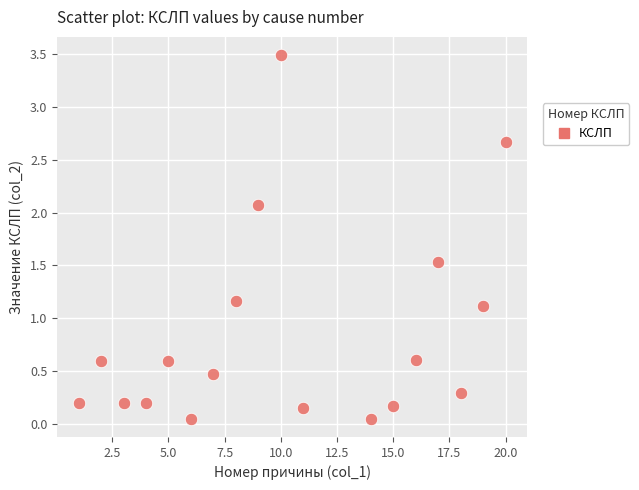

What is the range of Y values (max minus min)?

3.4